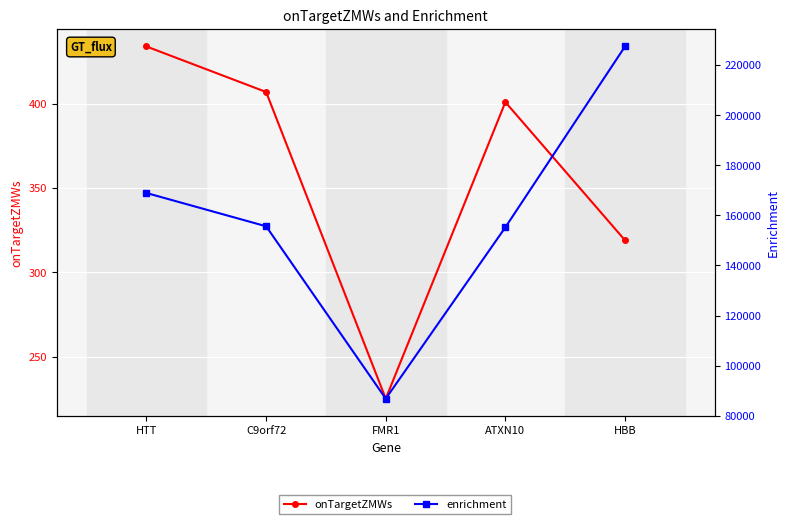

What is the difference between the highest and lowest values at C9orf72?

155226.5